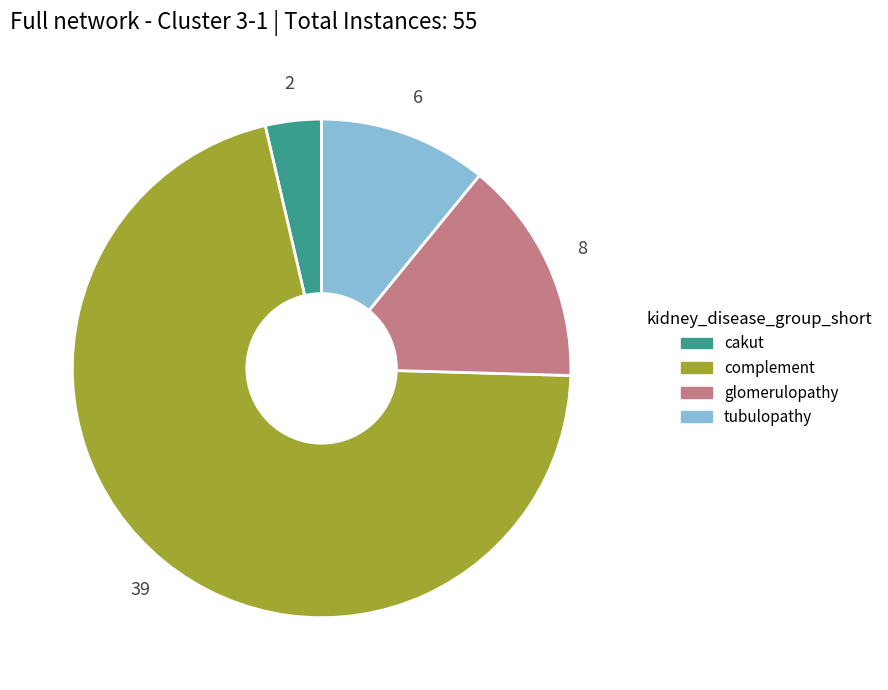

Is there a majority slice in this chart?

Yes